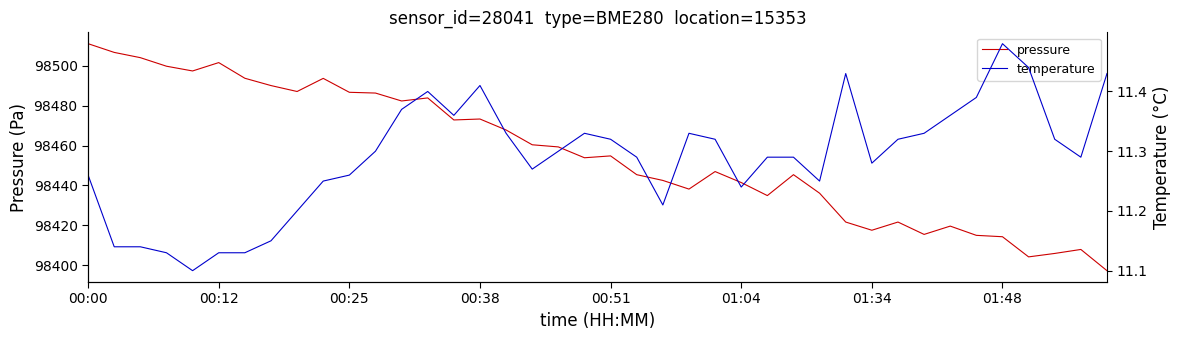

How many data points does each series have?

40